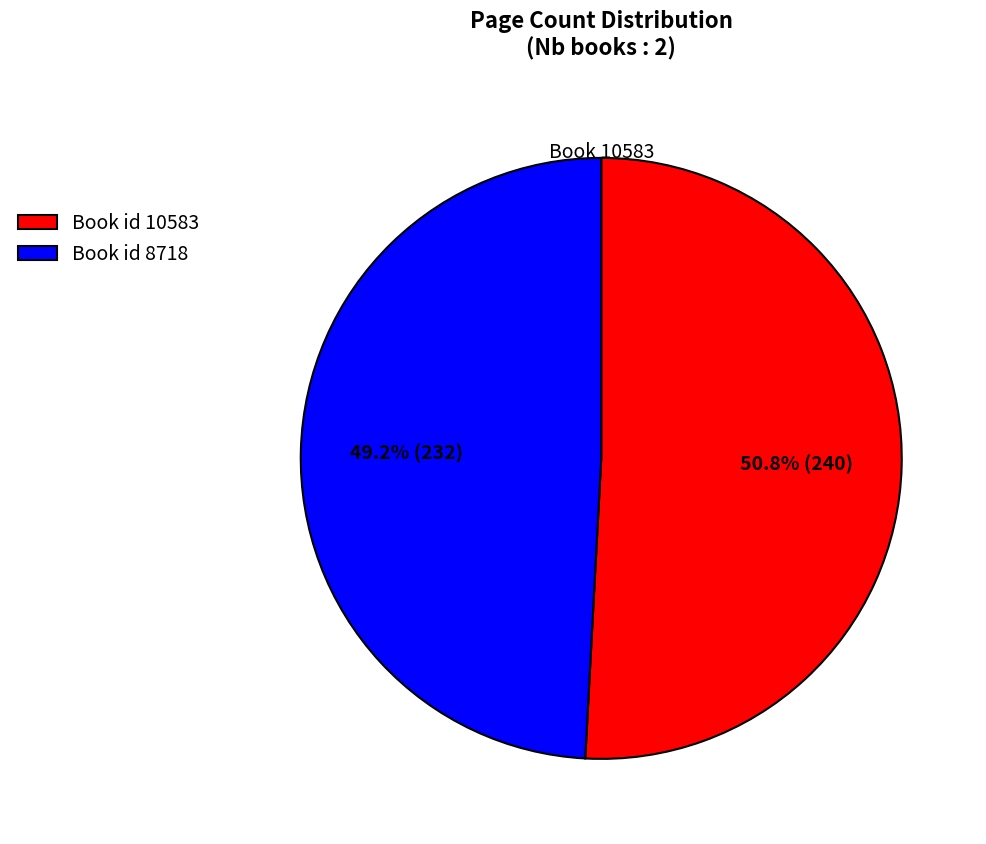

Is the sum of Book id 8718 and Book id 10583 greater than half?

Yes